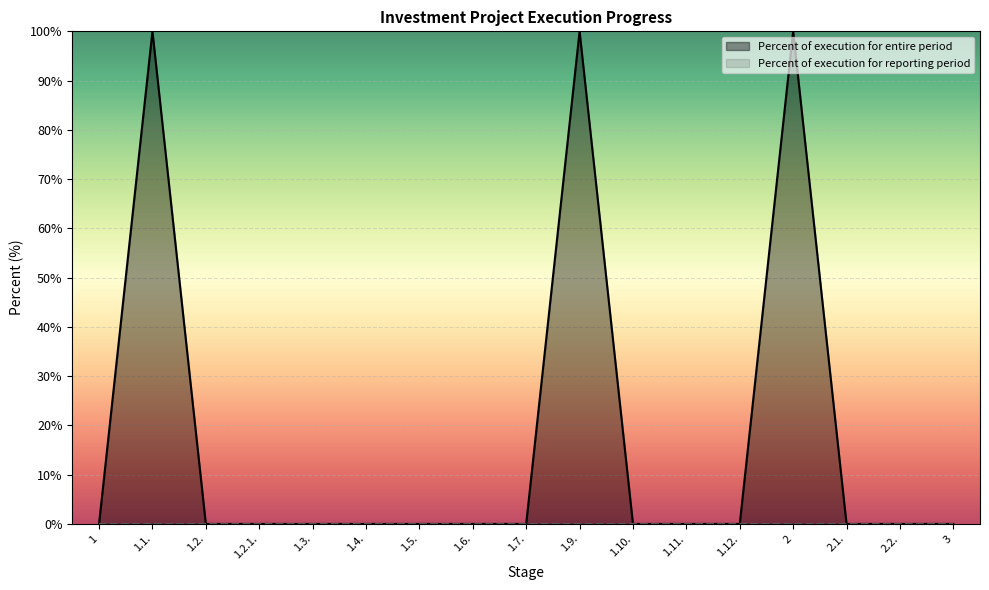

List the labels in order of value, smallest first.

1, 1.2., 1.2.1., 1.3., 1.4., 1.5., 1.6., 1.7., 1.10., 1.11., 1.12., 2.1., 2.2., 3, 1.1., 1.9., 2